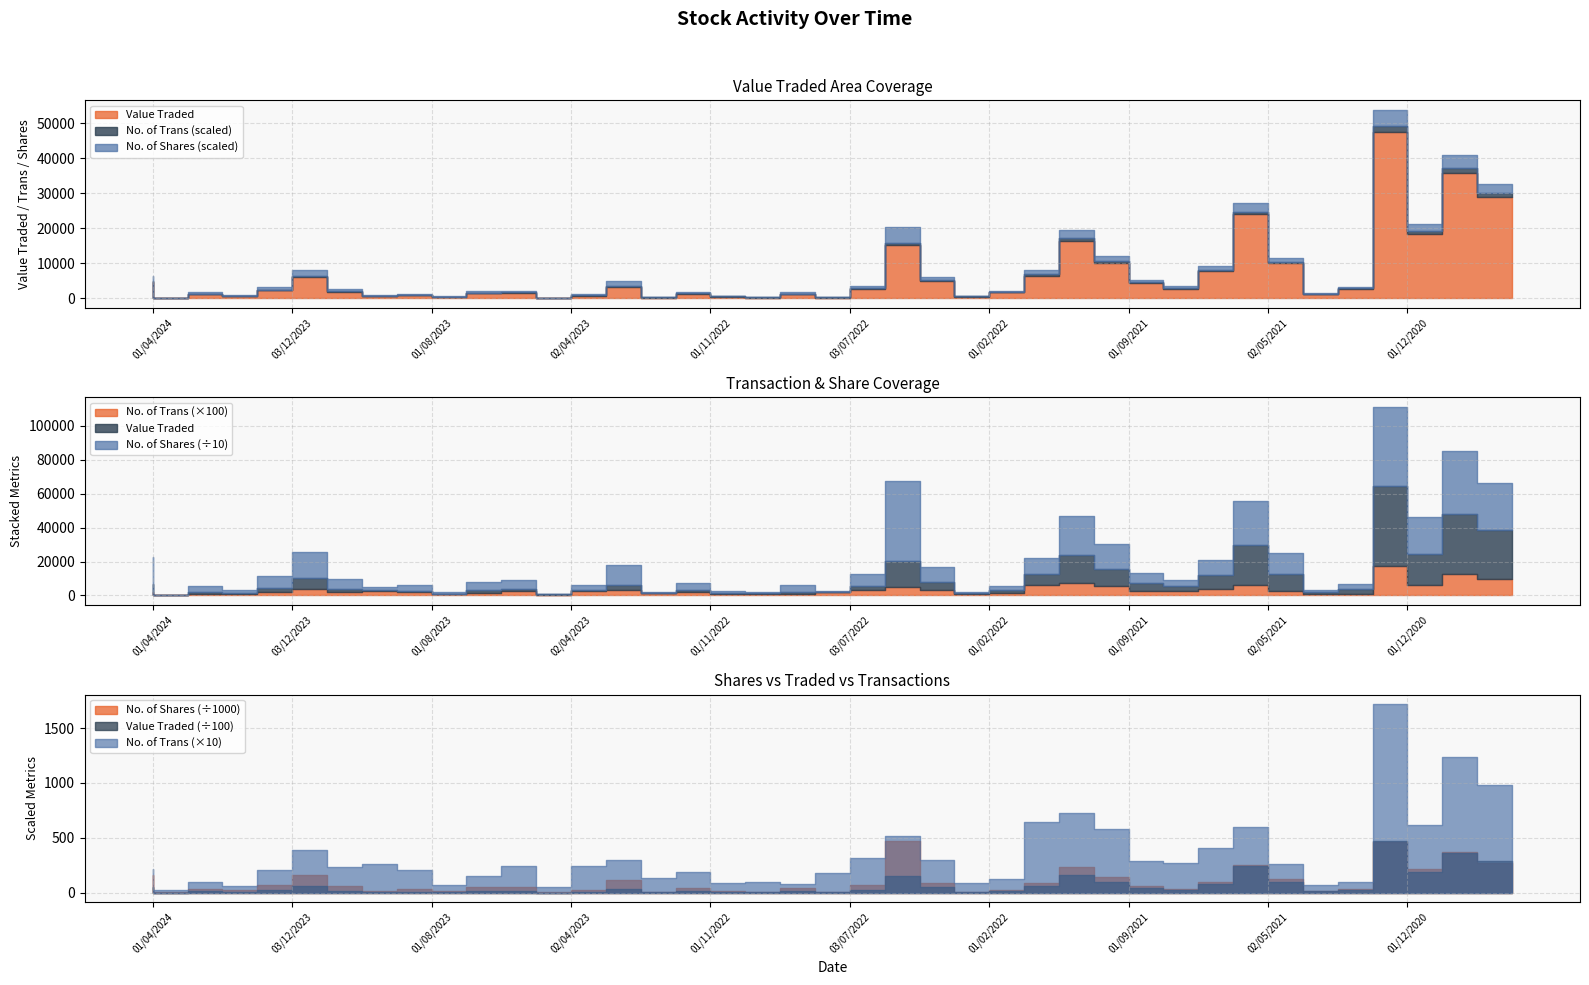

True or false: No. of Shares and Value Traded cross at least once.

False